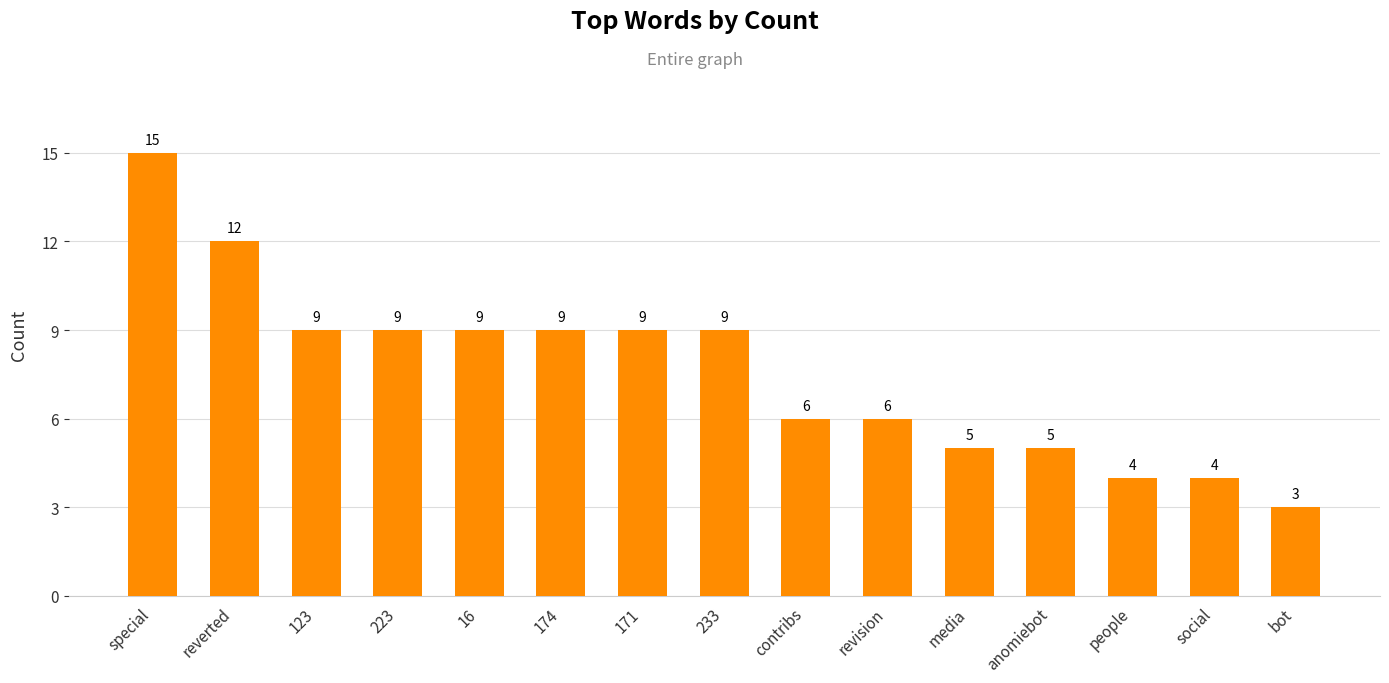

What is the label of the 6th bar from the left?

174